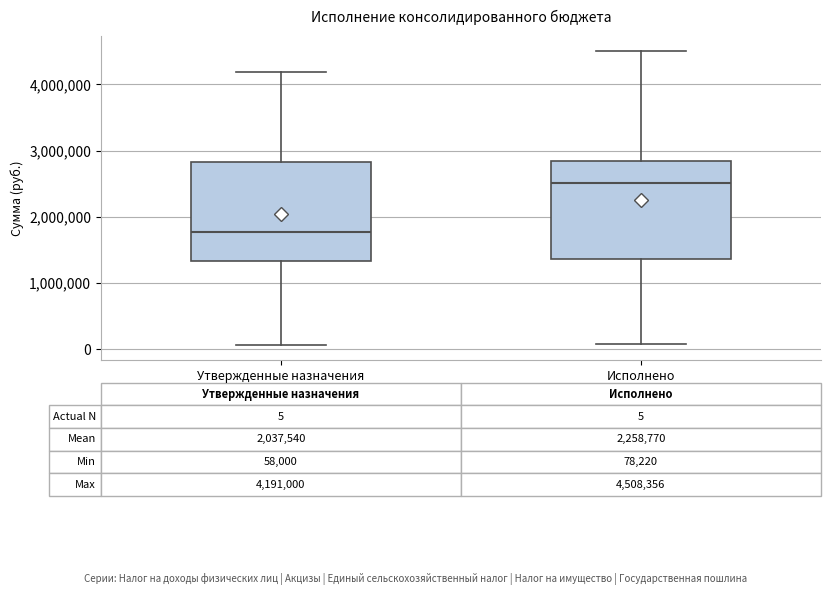

Which box's median line is the highest?

Исполнено